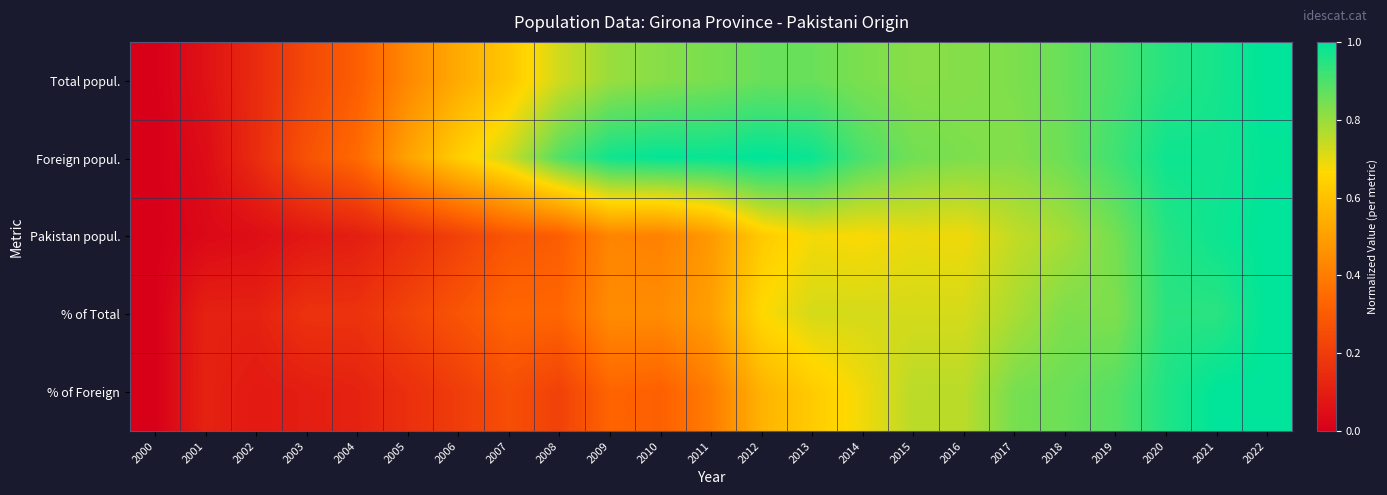

Reading left to right, transcribe all the data shown in this chart.

Total popul.: 2000=0.0	2001=0.1	2002=0.1	2003=0.2	2004=0.3	2005=0.4	2006=0.5	2007=0.6	2008=0.7	2009=0.8	2010=0.8	2011=0.8	2012=0.9	2013=0.9	2014=0.8	2015=0.8	2016=0.8	2017=0.8	2018=0.9	2019=0.9	2020=0.9	2021=1.0	2022=1.0
Foreign popul.: 2000=0.0	2001=0.0	2002=0.1	2003=0.3	2004=0.3	2005=0.5	2006=0.6	2007=0.7	2008=0.9	2009=1.0	2010=1.0	2011=1.0	2012=1.0	2013=1.0	2014=0.9	2015=0.8	2016=0.8	2017=0.8	2018=0.9	2019=0.9	2020=1.0	2021=1.0	2022=1.0
Pakistan popul.: 2000=0.0	2001=0.0	2002=0.0	2003=0.1	2004=0.1	2005=0.2	2006=0.2	2007=0.3	2008=0.3	2009=0.4	2010=0.4	2011=0.5	2012=0.6	2013=0.7	2014=0.7	2015=0.7	2016=0.7	2017=0.7	2018=0.8	2019=0.8	2020=1.0	2021=1.0	2022=1.0
% of Total: 2000=0.0	2001=0.1	2002=0.1	2003=0.2	2004=0.2	2005=0.2	2006=0.3	2007=0.3	2008=0.3	2009=0.4	2010=0.4	2011=0.5	2012=0.7	2013=0.7	2014=0.7	2015=0.7	2016=0.7	2017=0.8	2018=0.8	2019=0.8	2020=0.9	2021=0.9	2022=1.0
% of Foreign: 2000=0.0	2001=0.1	2002=0.1	2003=0.1	2004=0.1	2005=0.2	2006=0.2	2007=0.3	2008=0.2	2009=0.3	2010=0.3	2011=0.4	2012=0.6	2013=0.6	2014=0.7	2015=0.8	2016=0.8	2017=0.8	2018=0.9	2019=0.9	2020=1.0	2021=1.0	2022=1.0